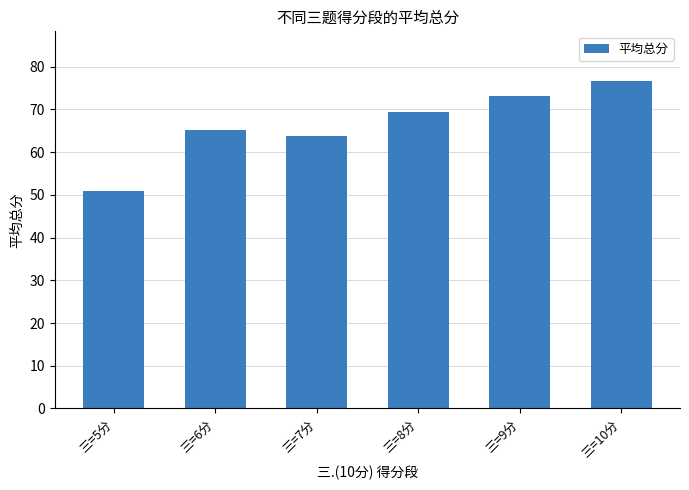

What is the label of the 3rd bar from the left?

三=7分